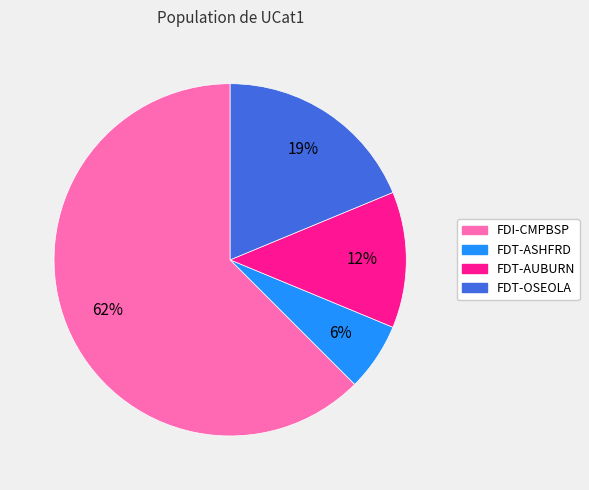

What is the smallest slice in the pie chart?

FDT-ASHFRD